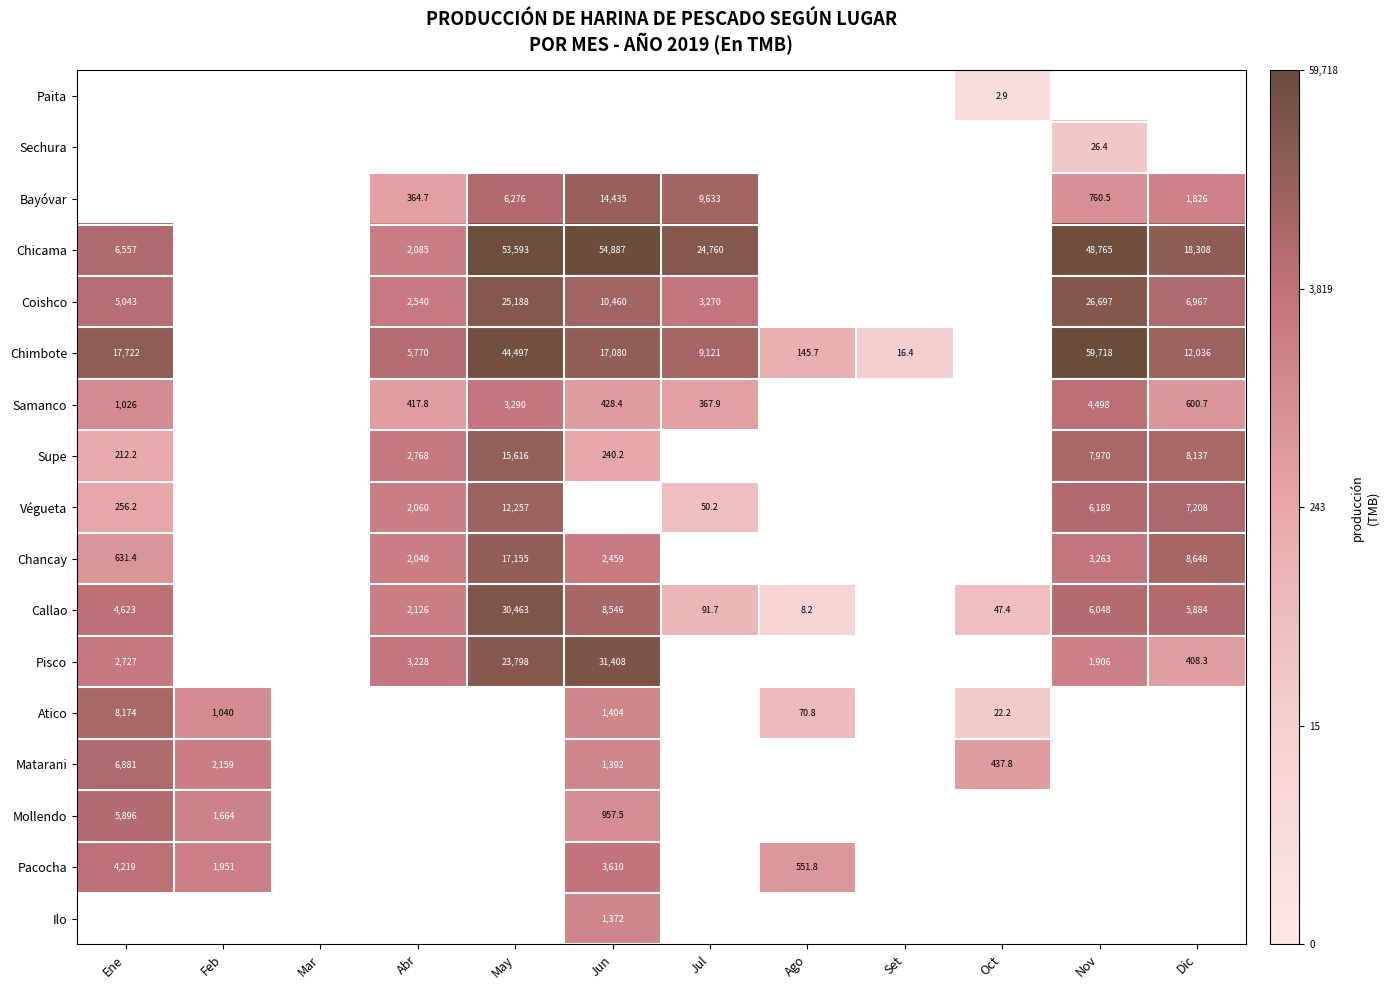

True or false: Végueta has a value of 12.6 at May.

False